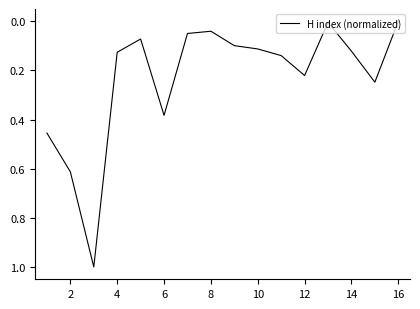

How many lines are shown in the chart?

1